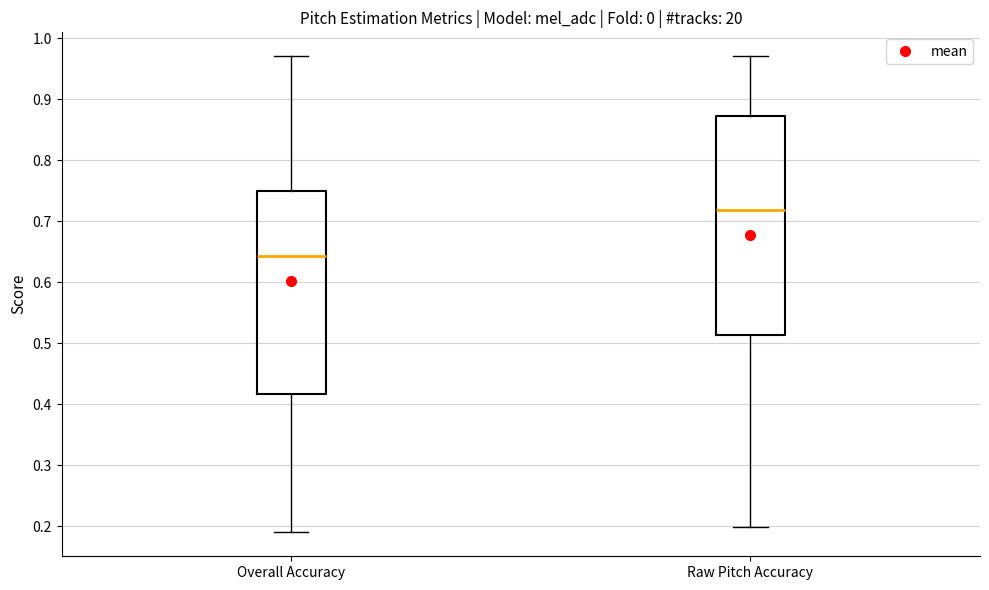

Reading left to right, transcribe this box plot: for each box, give where its median line is, the range the box spans, and where its two whiskers end, as read against the y-axis. The values are not printed on the chart, so give them approximately, as read against the axis.

Overall Accuracy: median 0.64, box 0.42 to 0.75, whiskers 0.19 to 0.97
Raw Pitch Accuracy: median 0.72, box 0.51 to 0.87, whiskers 0.20 to 0.97